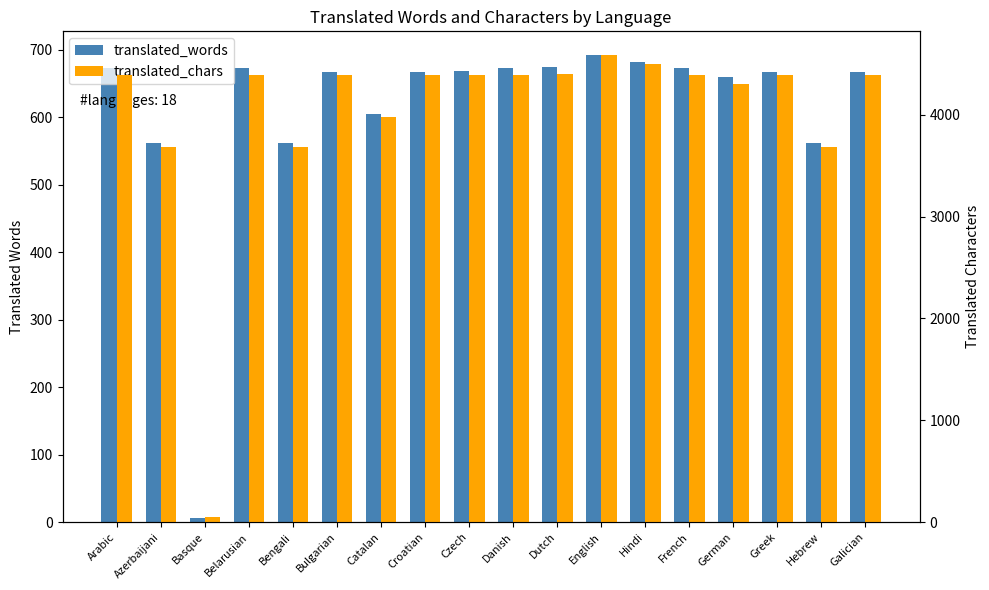

How many distinct data groups are displayed?

2